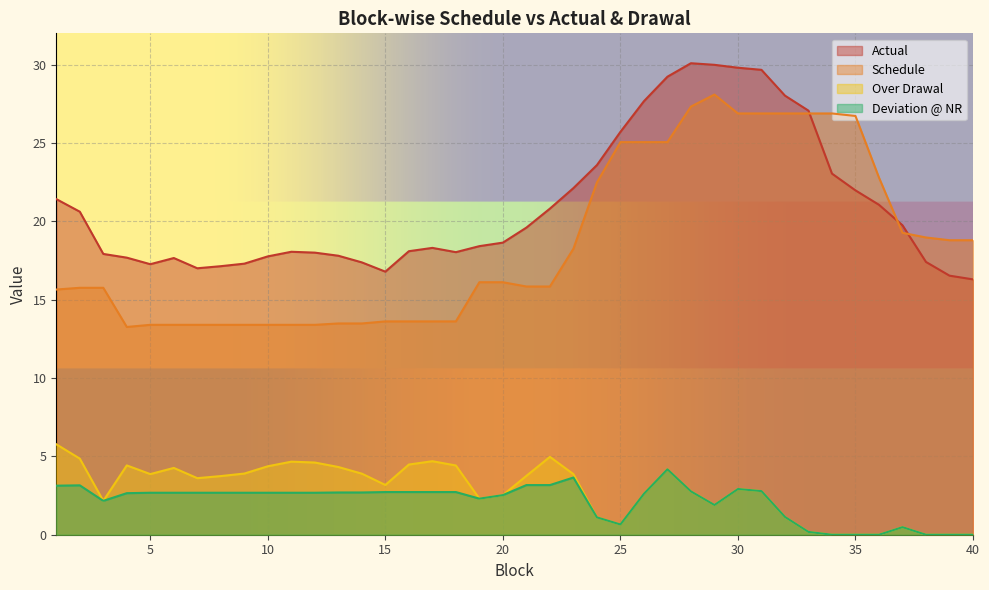

Does the chart display data point markers on the line(s)?

No